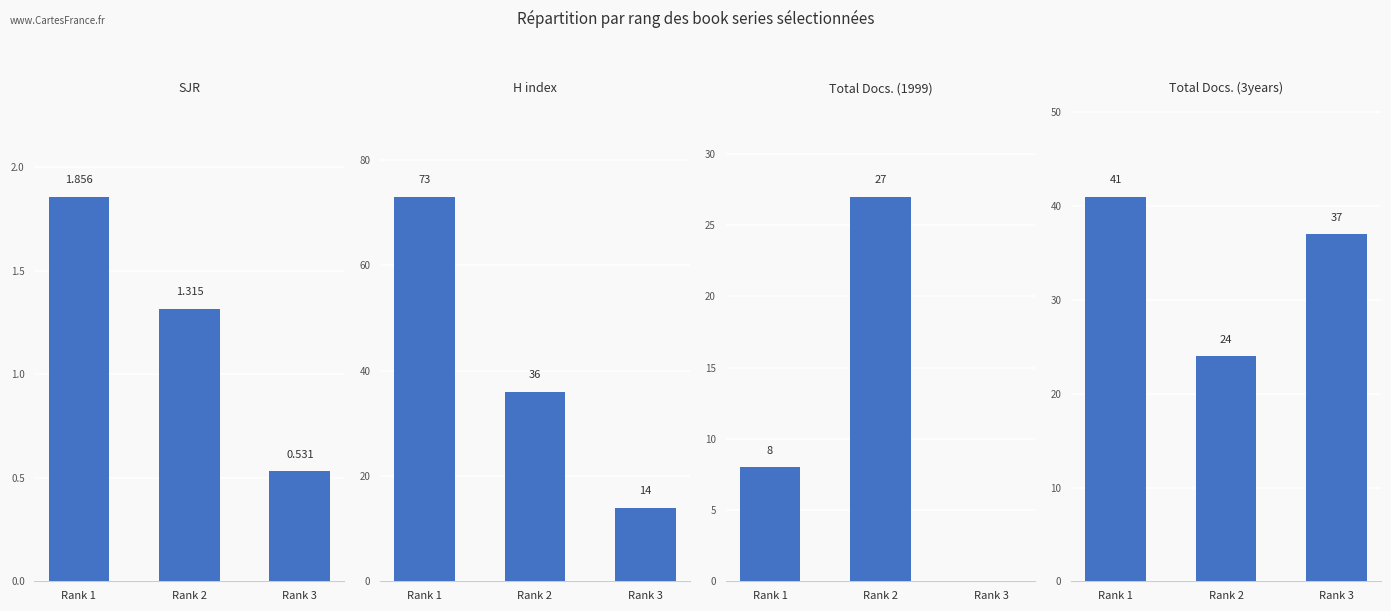

List the labels in order of Total Docs. (1999) value, largest first.

Rank 2, Rank 1, Rank 3